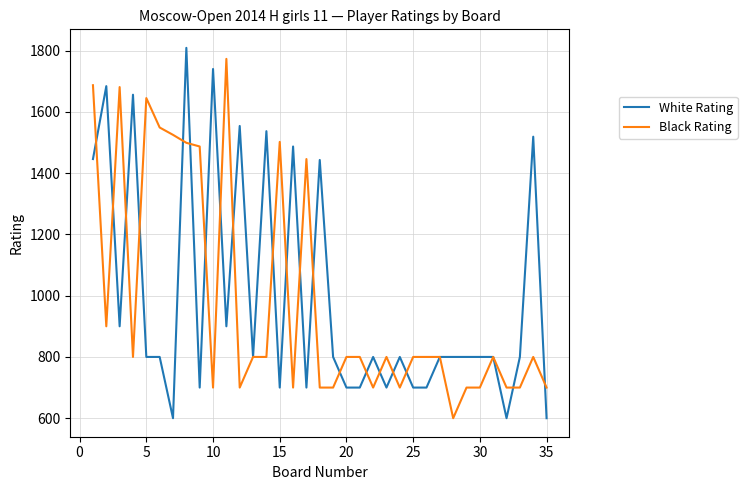

What is the minimum value shown in the chart?

600